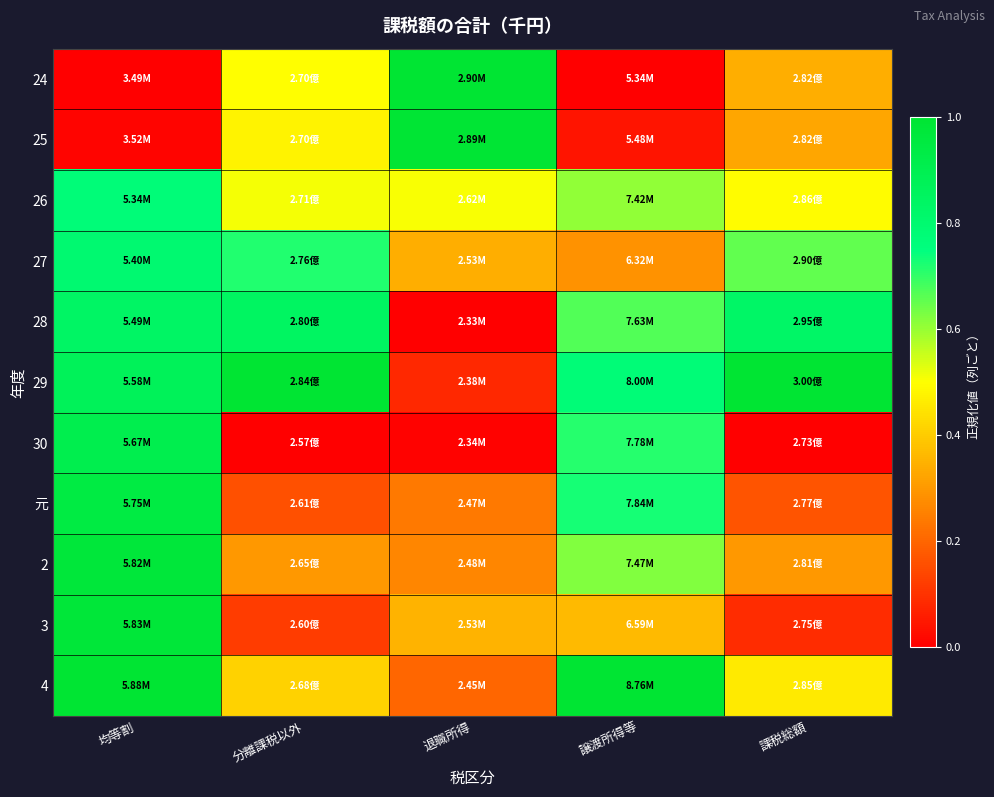

Which has a higher value, 譲渡所得等 or 課税総額?

課税総額